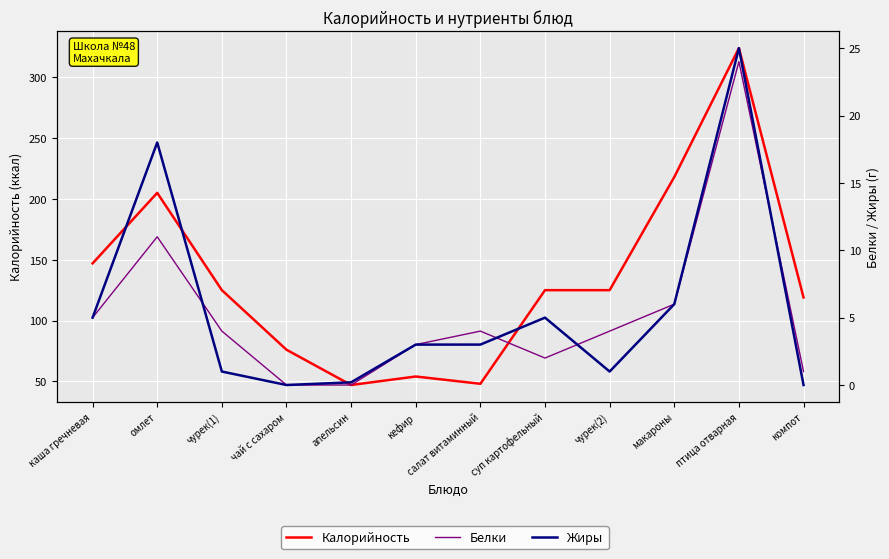

True or false: Белки and Калорийность cross at least once.

False